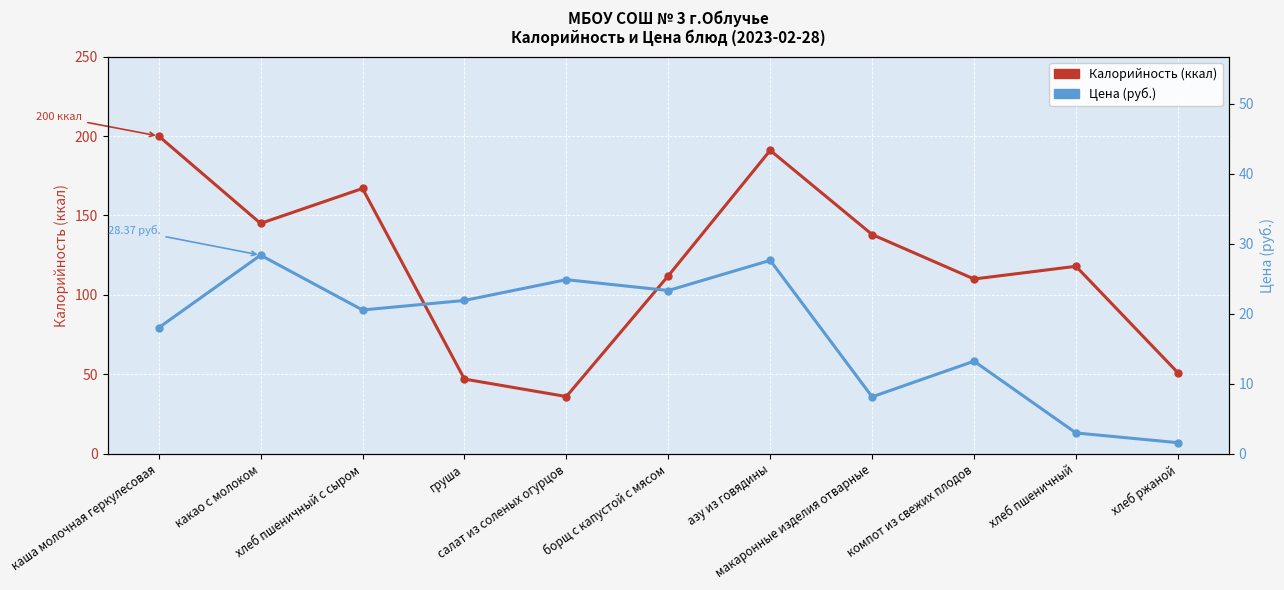

Is it true that Калорийность (ккал) equals 47.0 at груша?

True